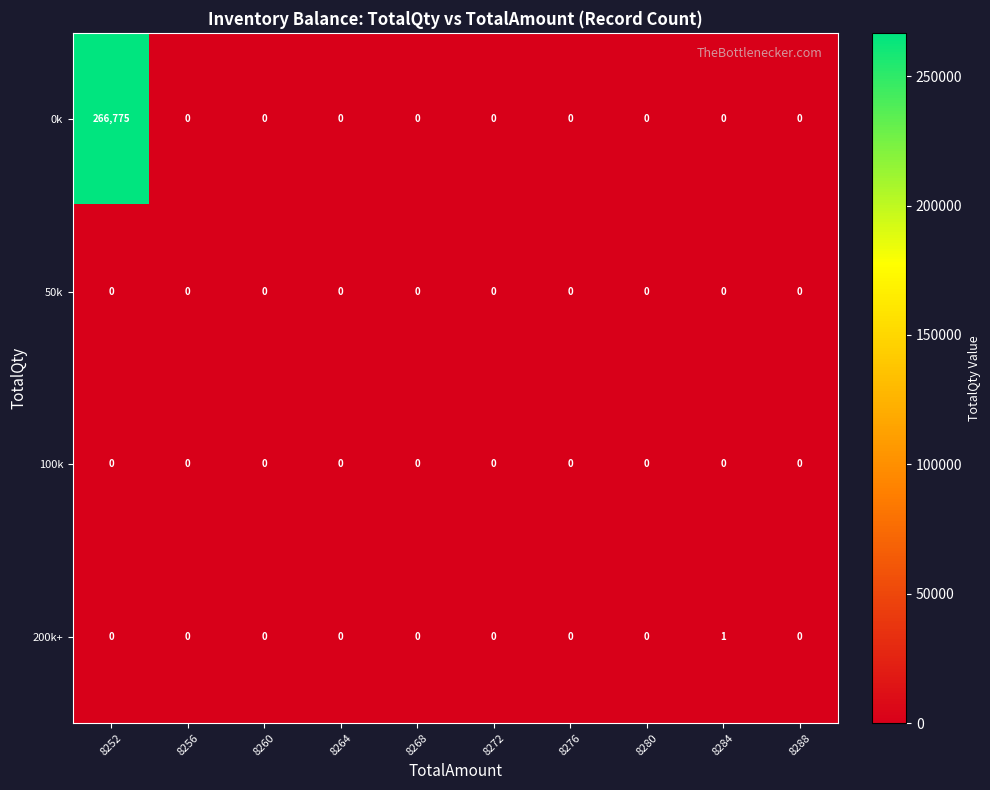

What is the difference between the maximum and minimum values in the 0k series?

266775